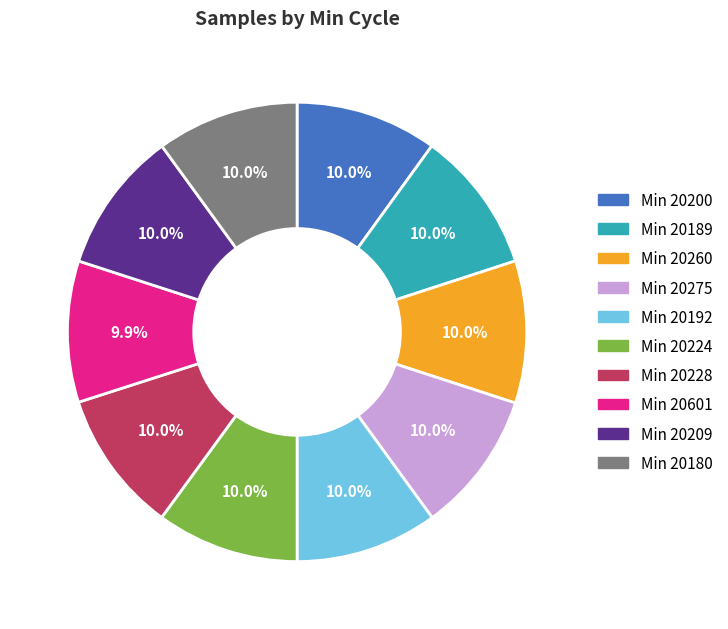

Approximately how many times larger is the value at Min 20260 compared to Min 20228?

1.0